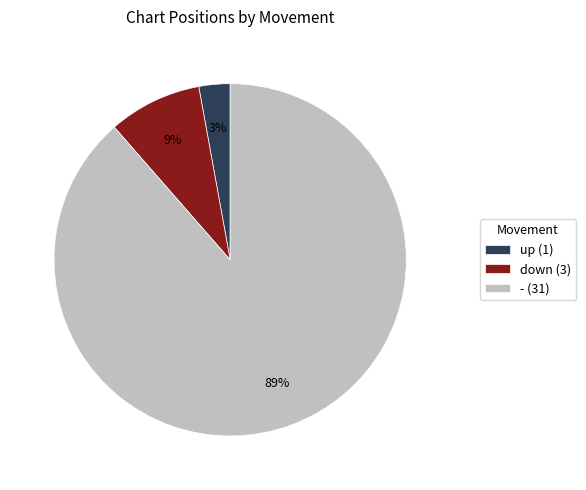

Which has a higher value, down or up?

down